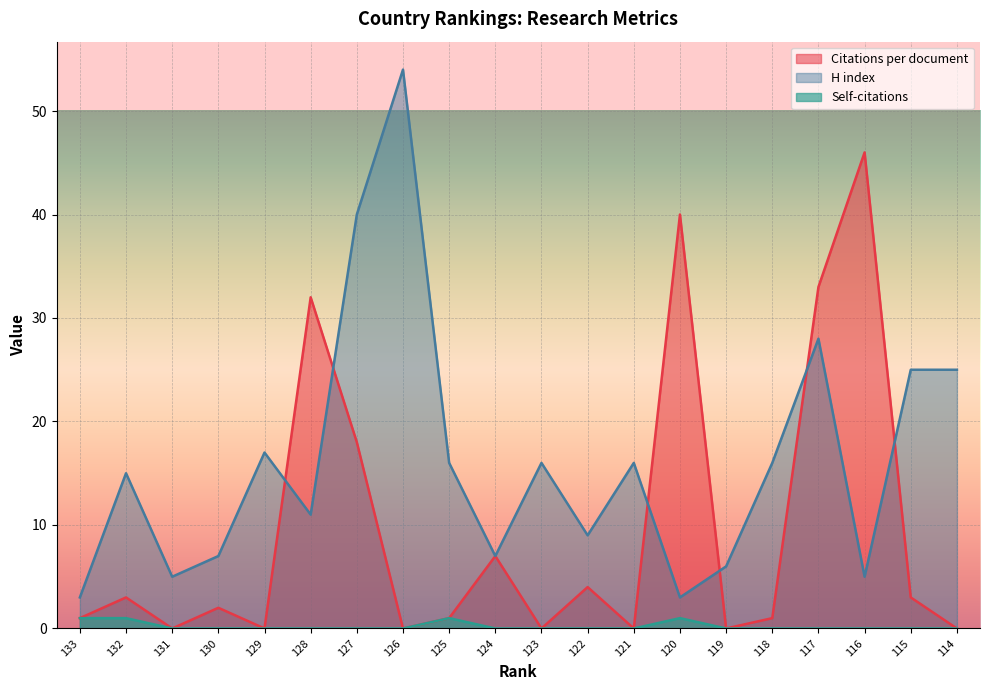

What is the average value of the H index series?

16